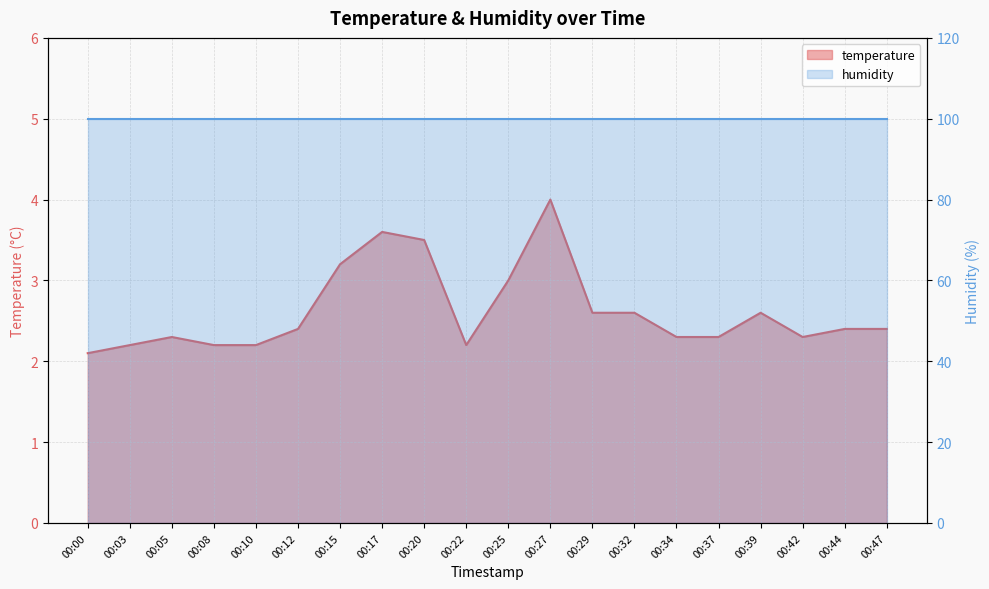

The chart shows a value of 0.7 at 00:20. True or false?

False